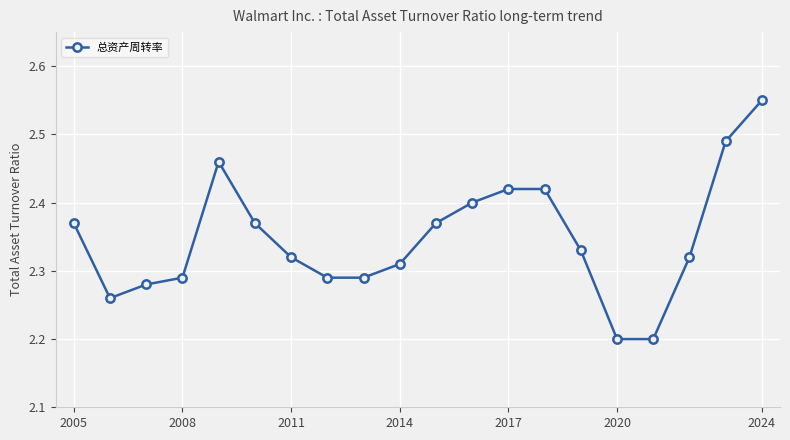

What is the smallest value displayed?

2.2